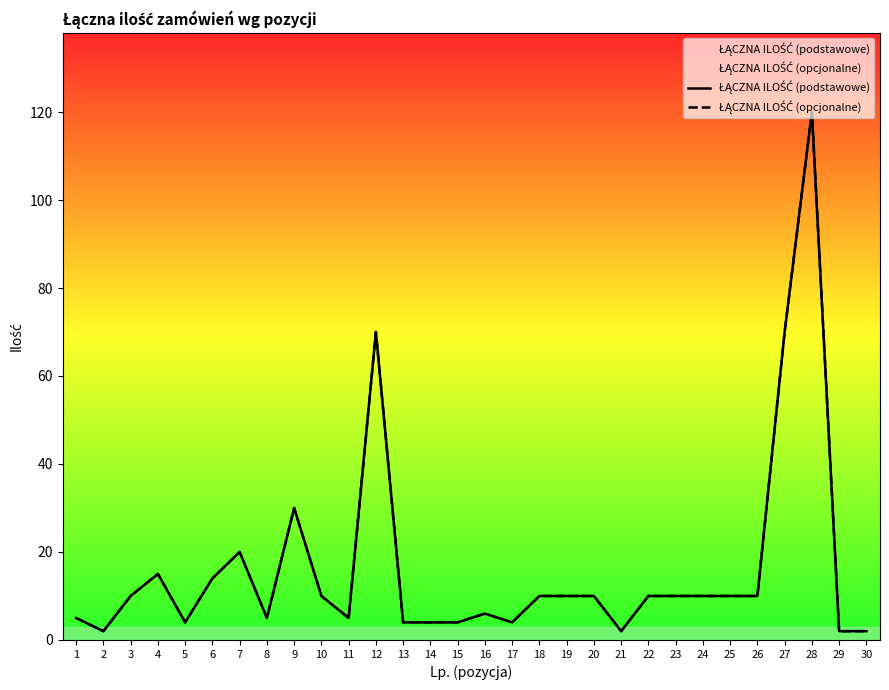

Which series has the widest spread of values?

ŁĄCZNA ILOŚĆ (podstawowe)